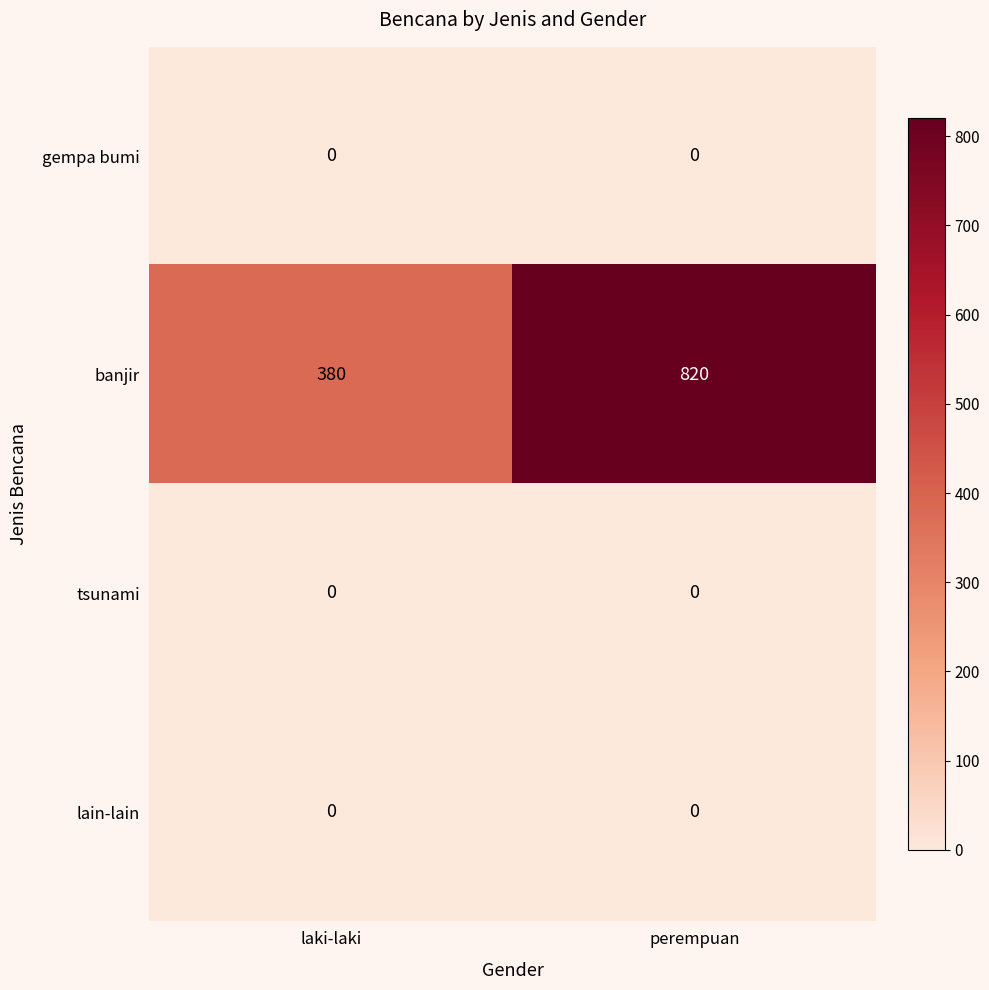

Reading right to left, extract all data points from this chart.

gempa bumi: perempuan=0	laki-laki=0
banjir: perempuan=820	laki-laki=380
tsunami: perempuan=0	laki-laki=0
lain-lain: perempuan=0	laki-laki=0